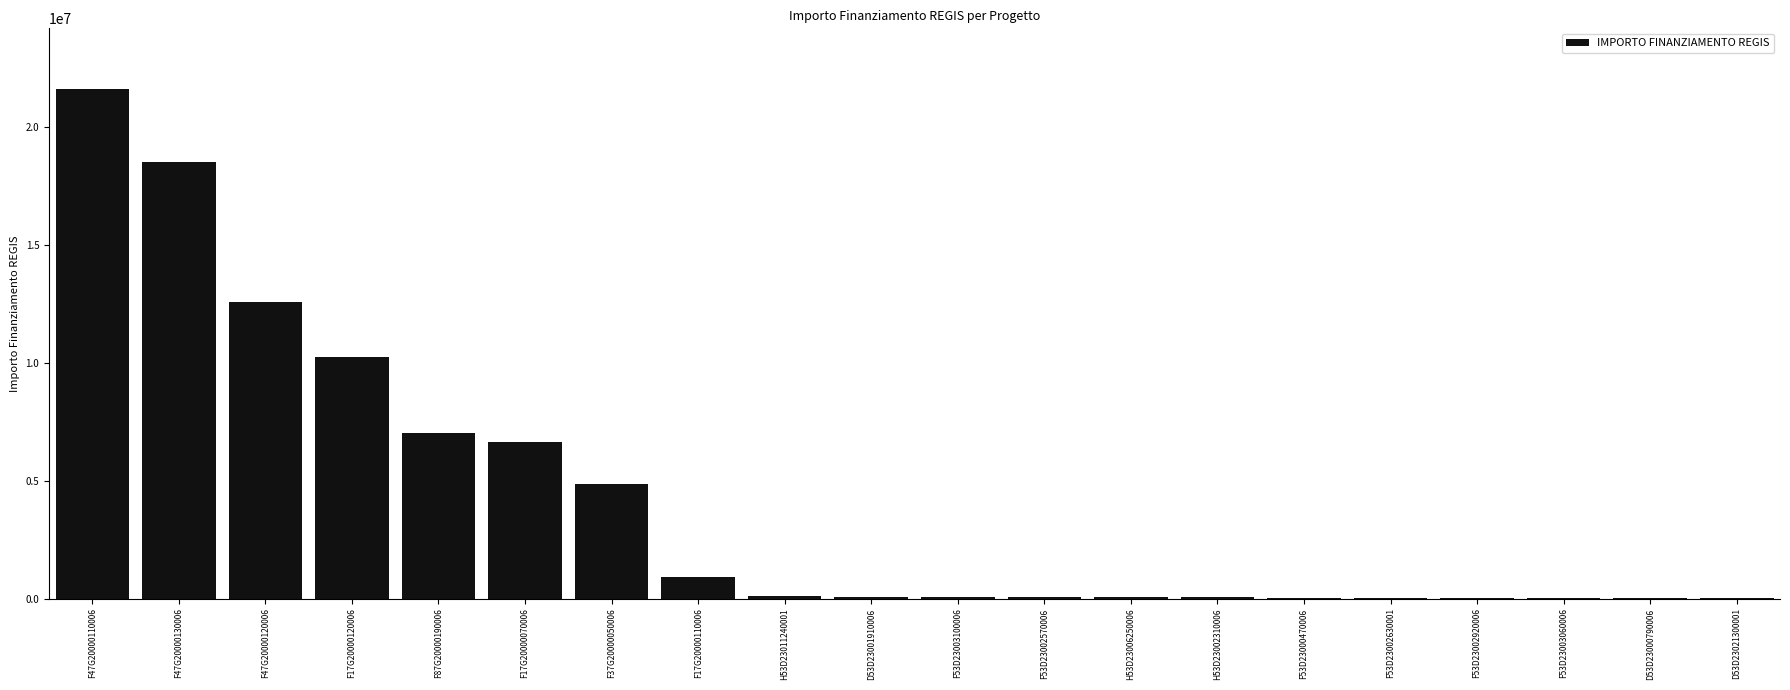

What is the change in value from F17G20000070006 to F37G20000050006?

-1801260.0